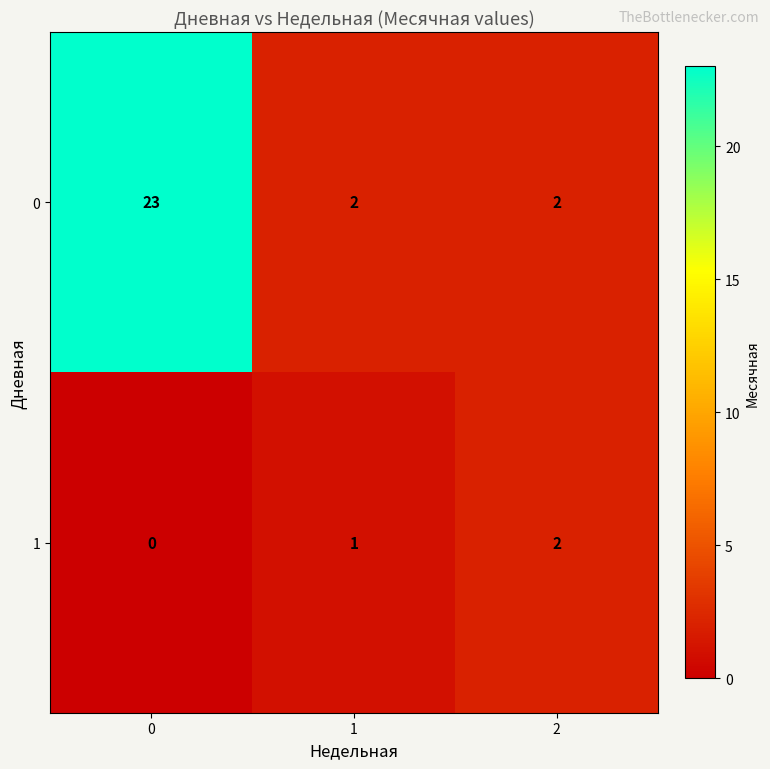

Reading left to right, transcribe all the data shown in this chart.

0: 23	2	2
1: 0	1	2